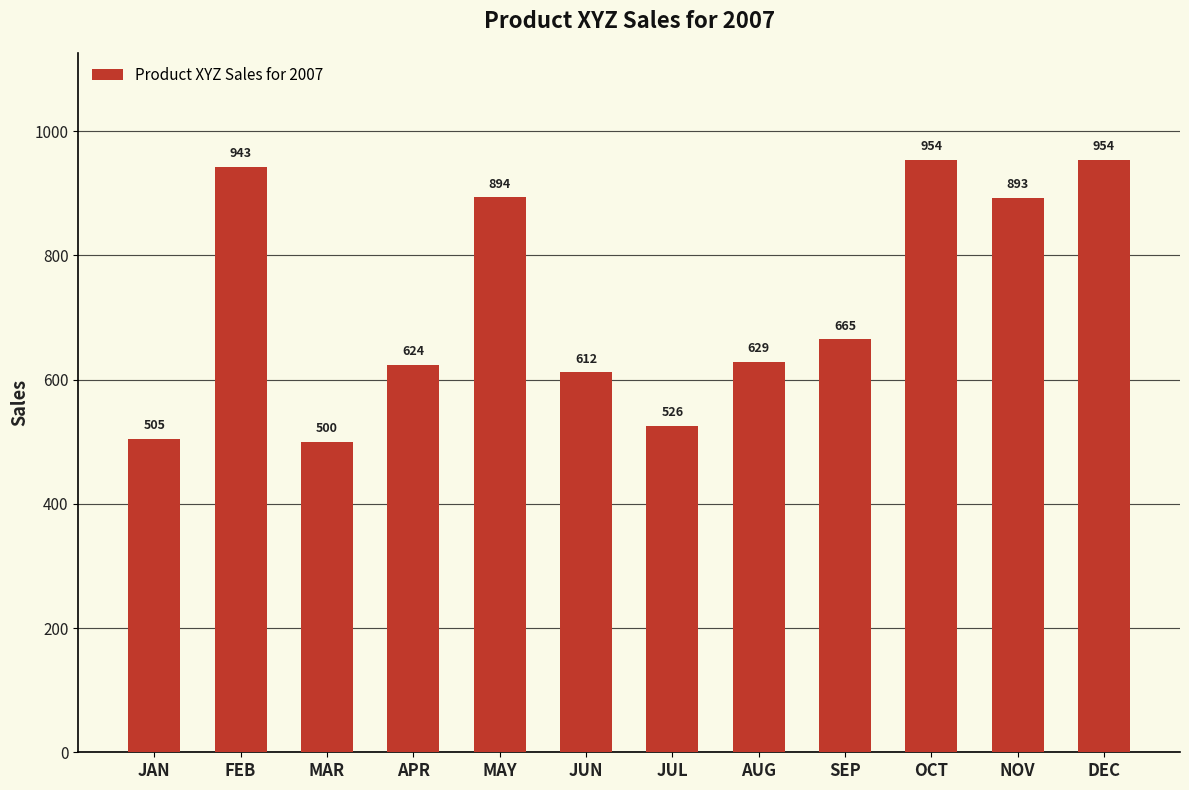

What is the greatest value displayed?

954